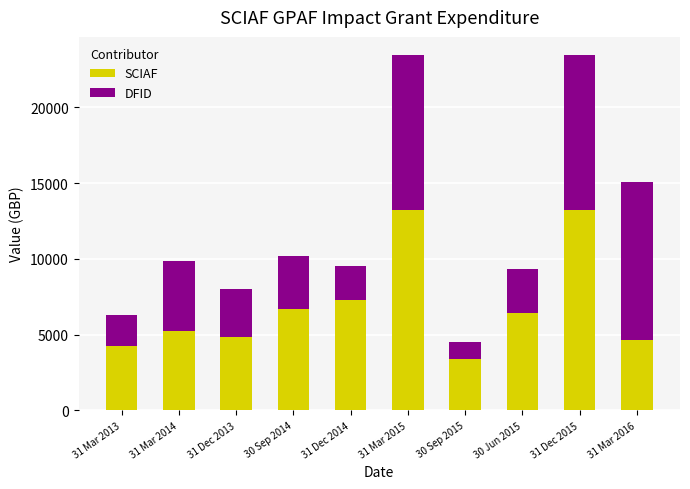

Which category has the lowest value in the SCIAF series?

30 Sep 2015